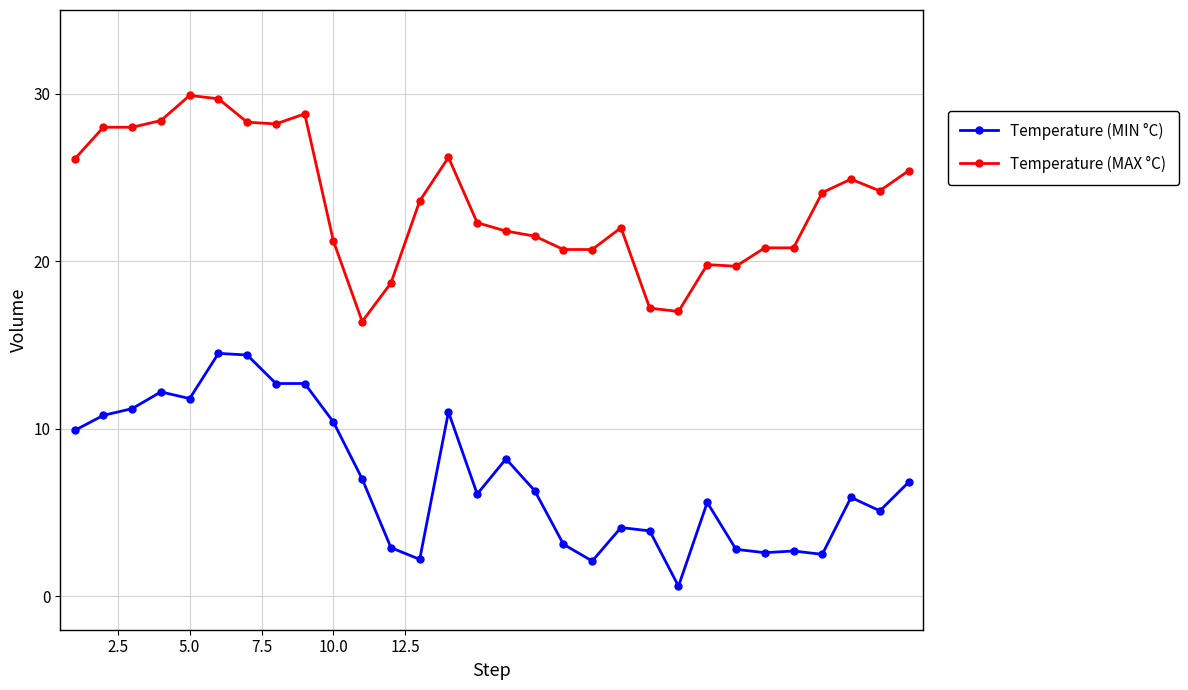

True or false: Temperature (MIN °C) and Temperature (MAX °C) intersect in this chart.

False